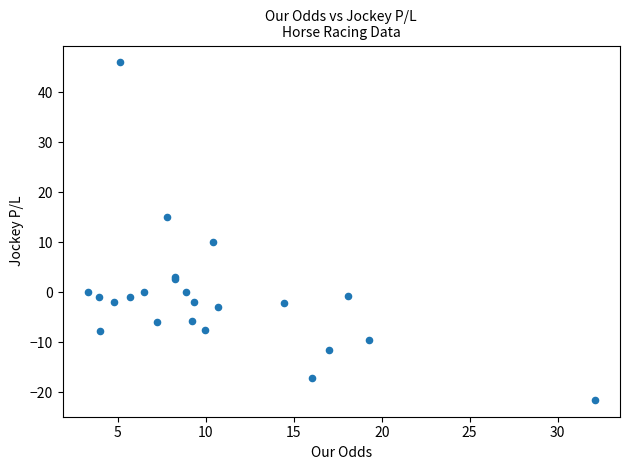

What Y value in the scatter plot is closest to 12?

10.0